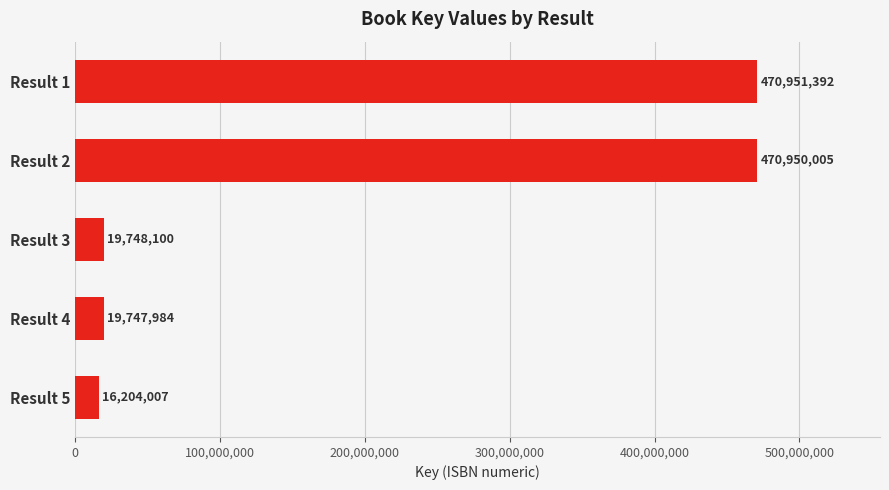

What is the value of the 3rd bar from the top?

19748100